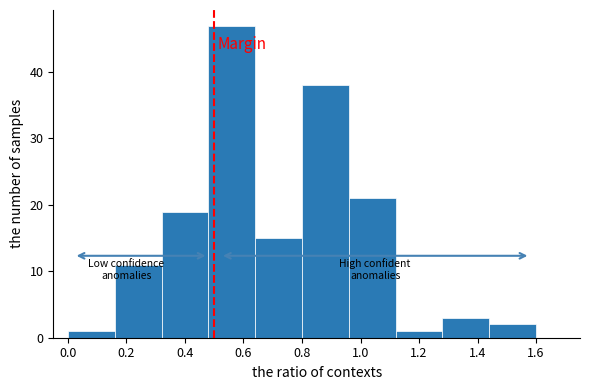

How tall is the bar that spans 0.48 to 0.64 on the x-axis? The values are not printed on the chart, so give them approximately, as read against the axis.

47